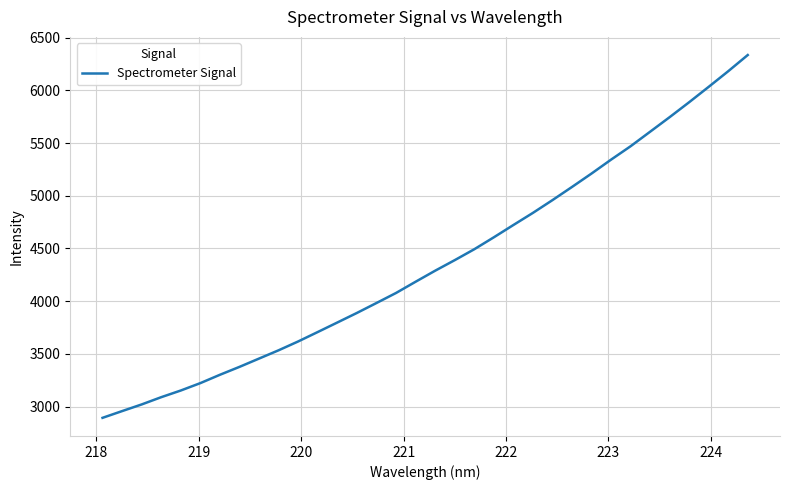

What is the maximum value shown in the chart?

6335.7